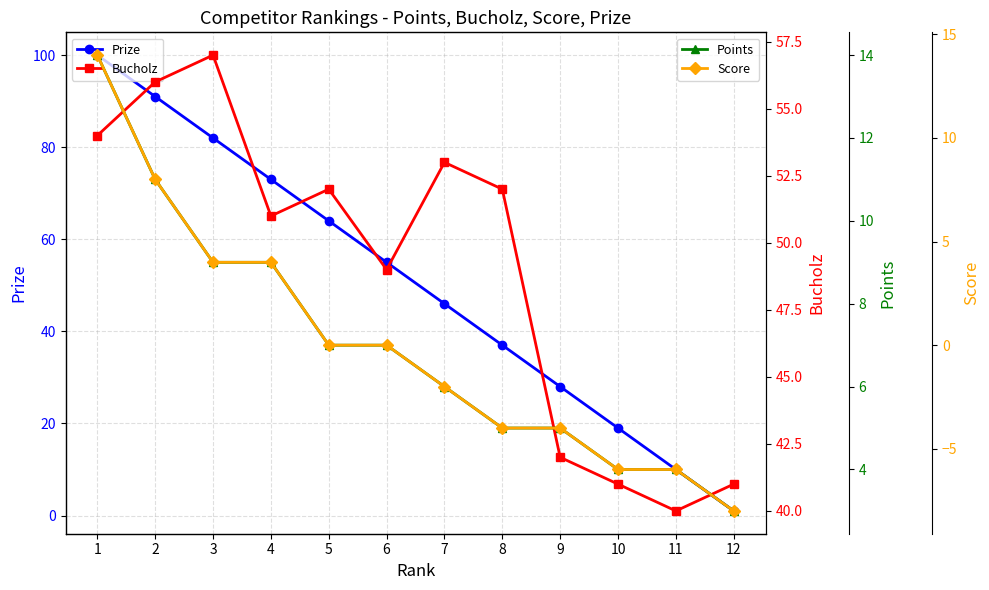

How many values in the Bucholz series are below 52?

6